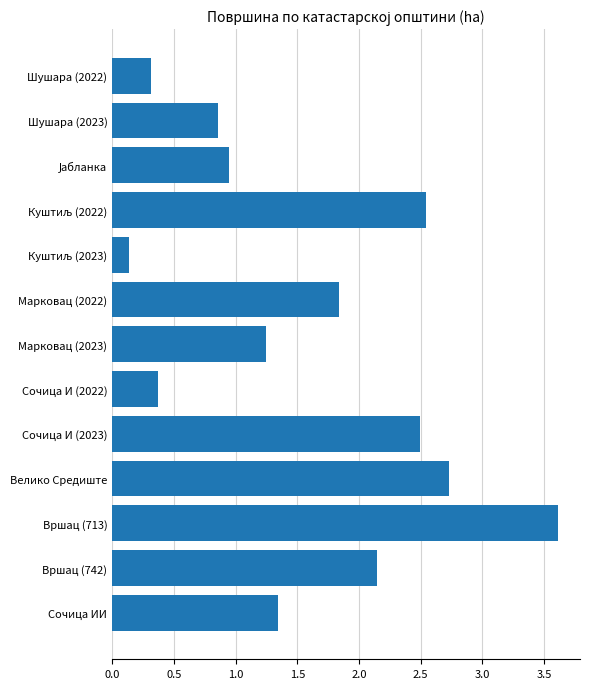

What is the maximum value shown in the chart?

3.6